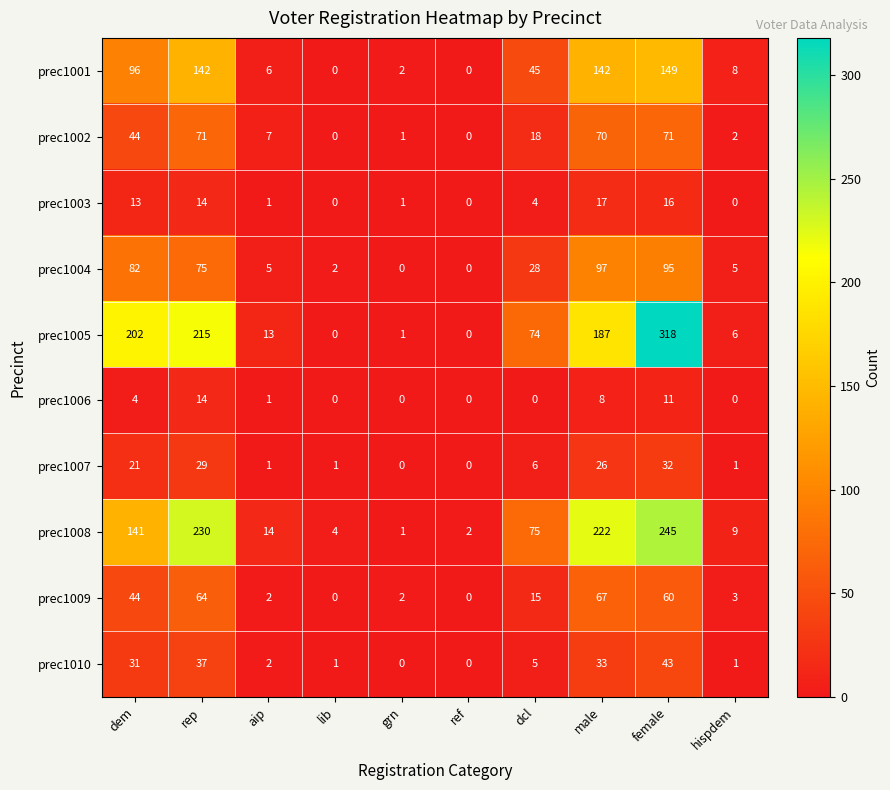

Which series has the widest spread of values?

prec1005